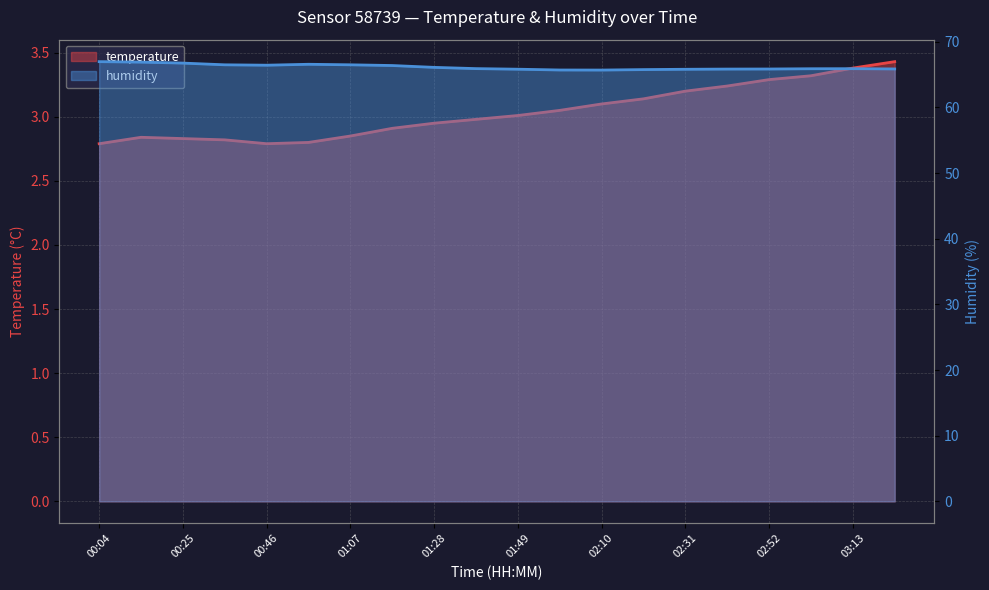

The value of humidity at 00:35 is 66.5. True or false?

True